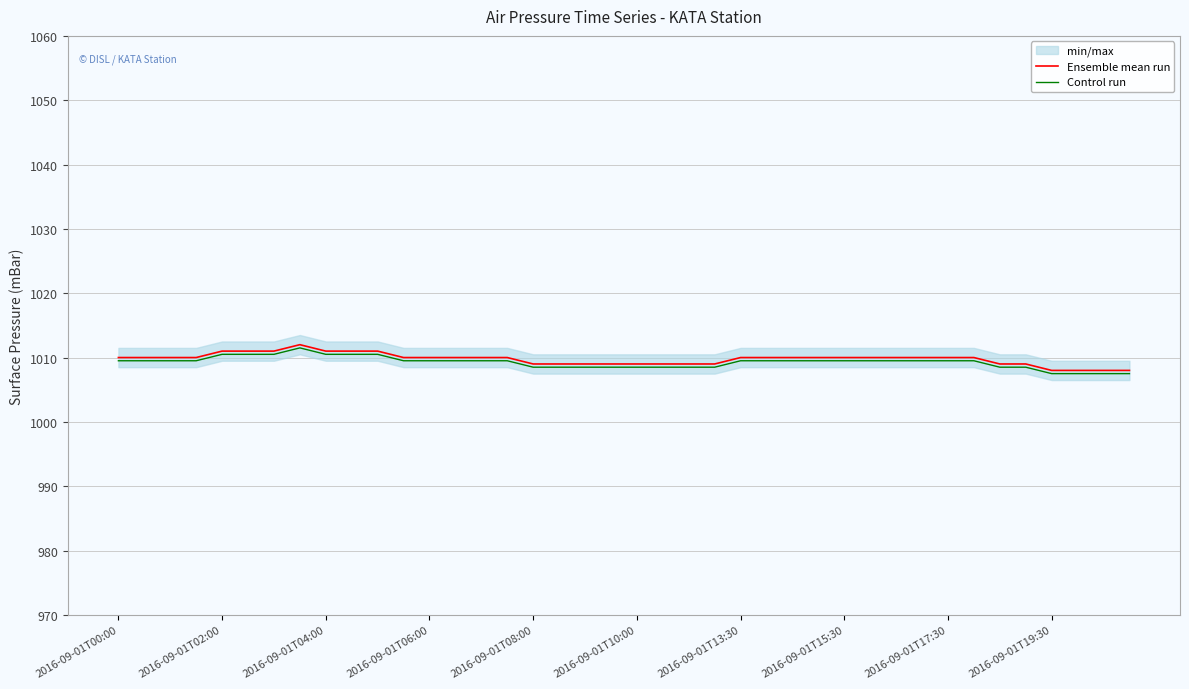

What is the value of the Control run point at the 36th from the left?

1008.5